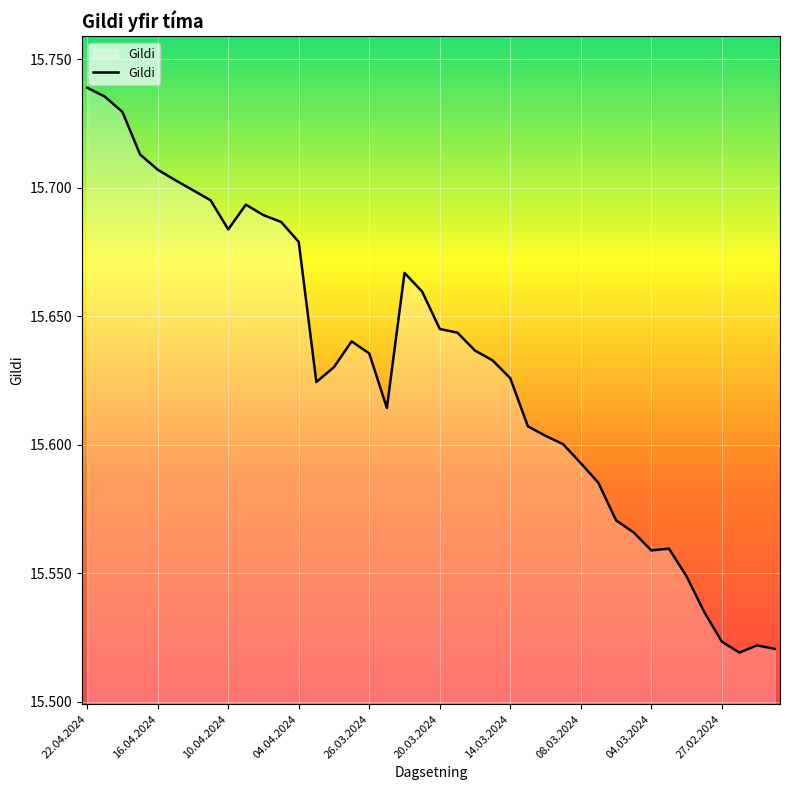

How many lines are shown in the chart?

1